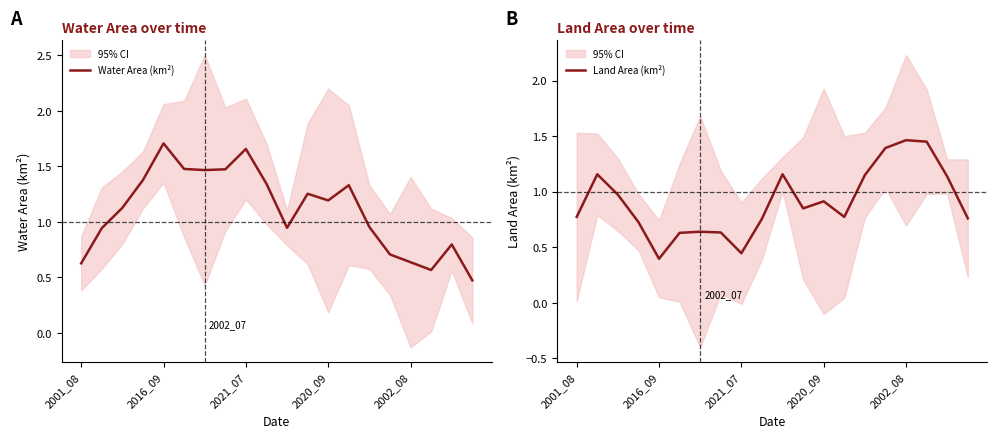

Which series has the largest range (max minus min)?

Water Area (km²)